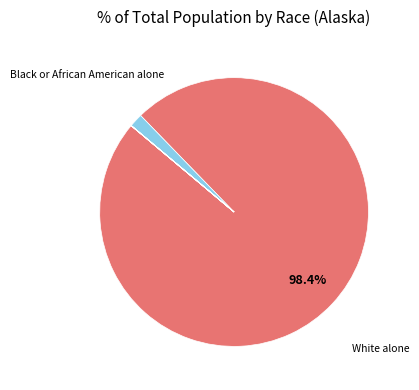

How many slices are in this pie chart?

7